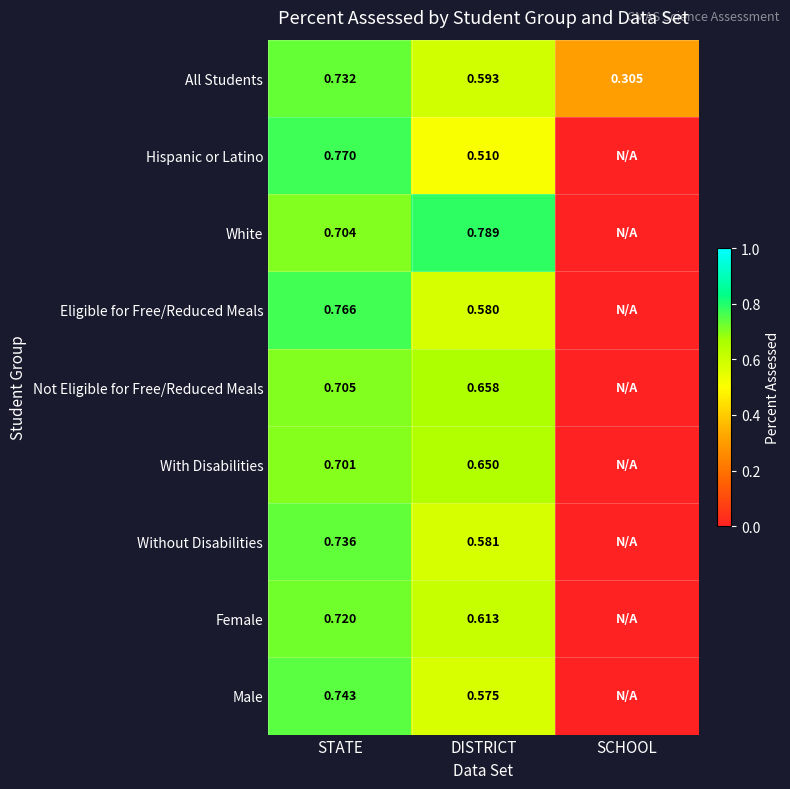

At DISTRICT, list the series in order from smallest to largest.

Hispanic or Latino, Male, Eligible for Free/Reduced Meals, Without Disabilities, All Students, Female, With Disabilities, Not Eligible for Free/Reduced Meals, White